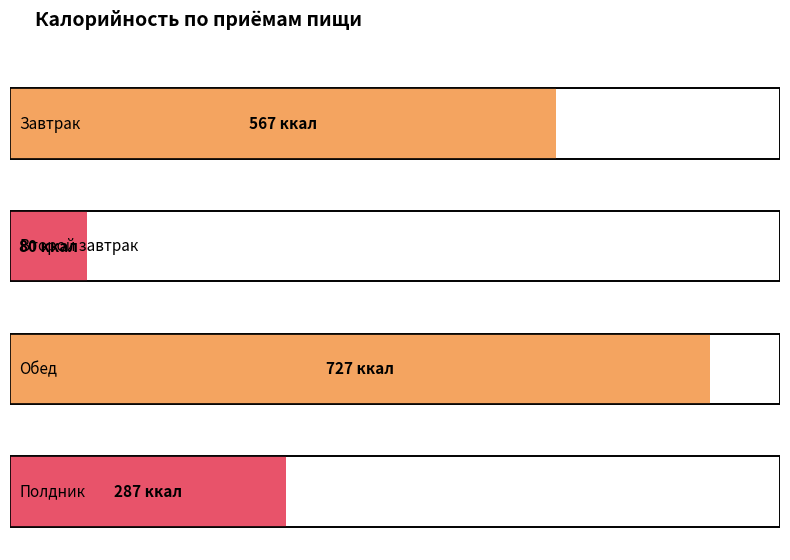

What is the minimum value shown in the chart?

80